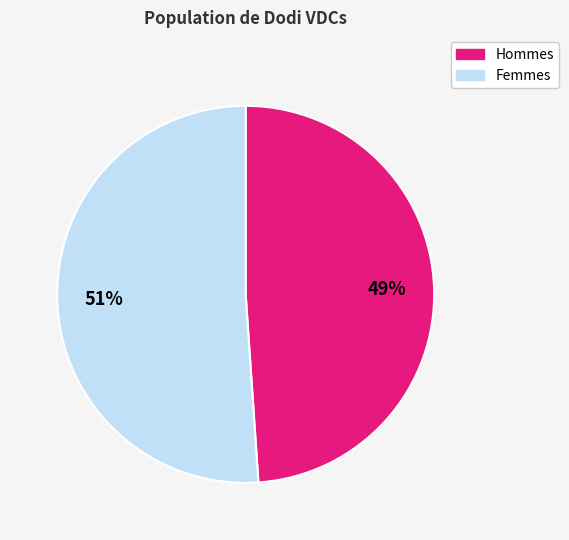

To the nearest percent, what is the average slice percentage?

50%